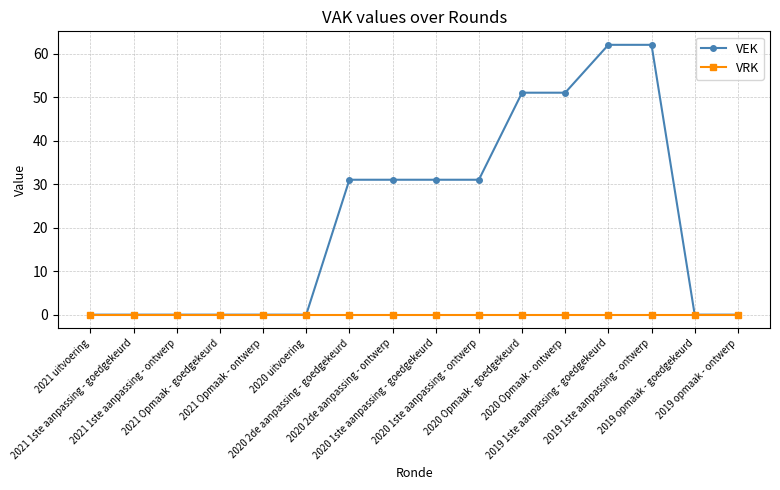

List the series in order of their overall mean, lowest first.

VRK, VEK